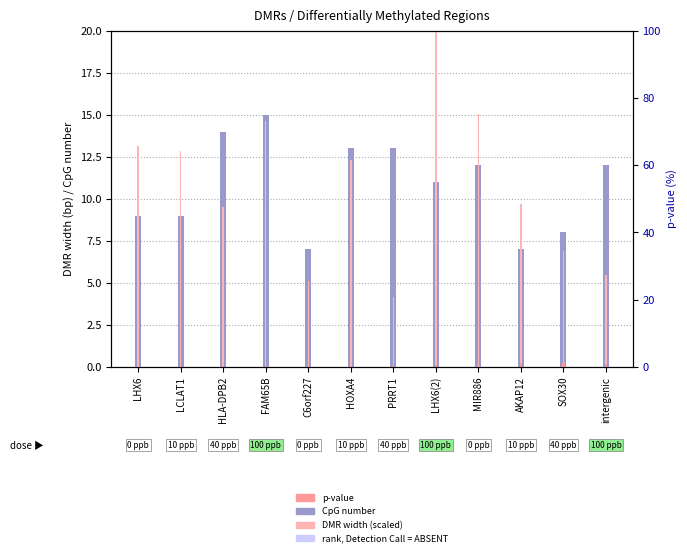

Reading left to right, what are all the values shown in this chart?

CpG number: 9.0	9.0	14.0	15.0	7.0	13.0	13.0	11.0	12.0	7.0	8.0	12.0
pvalue: 0.0	0.1	0.2	0.2	0.3	0.4	0.5	0.5	0.6	1.1	1.1	0.8
DMR width (bp, scaled): 65.6	64.1	47.7	73.1	25.4	61.5	20.7	100.0	75.2	48.4	34.4	27.3